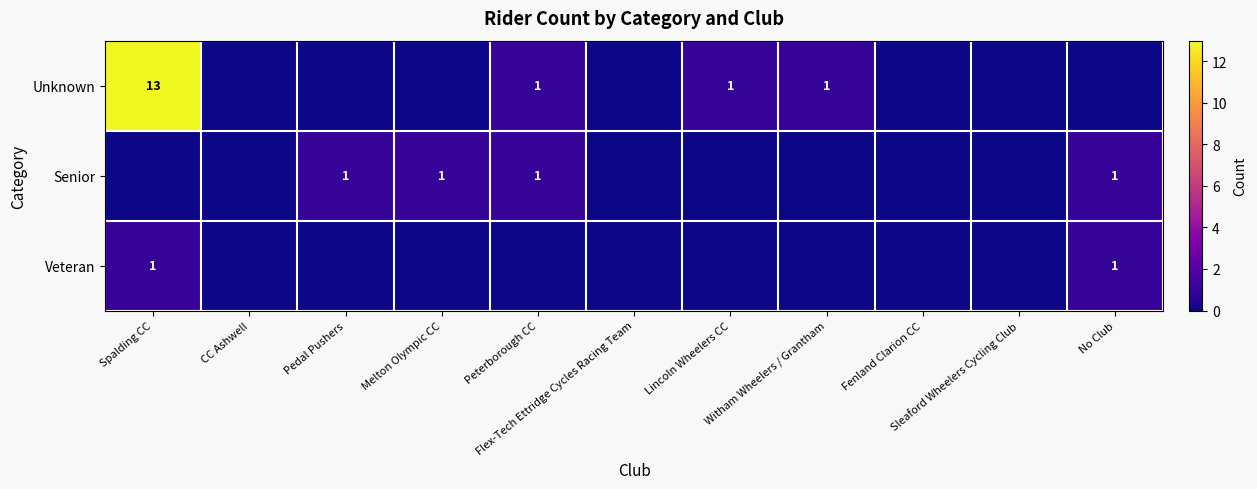

What is the sum of the Unknown values at Spalding CC and Melton Olympic CC?

13